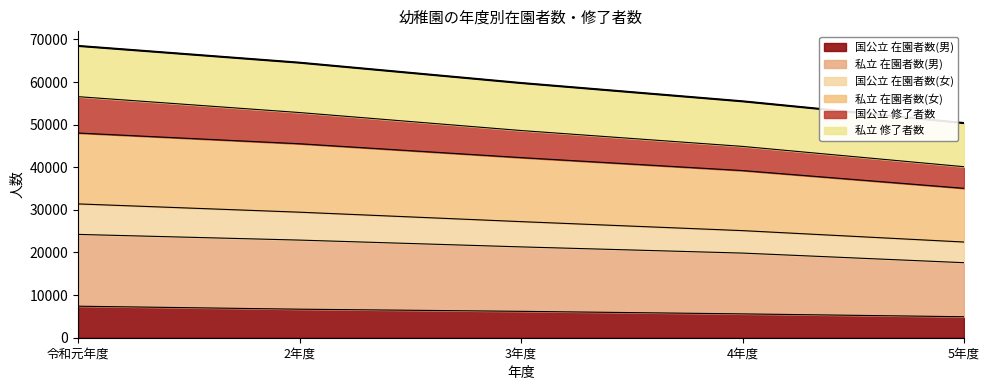

What is the maximum value for 国公立 在園者数(男)?

7398